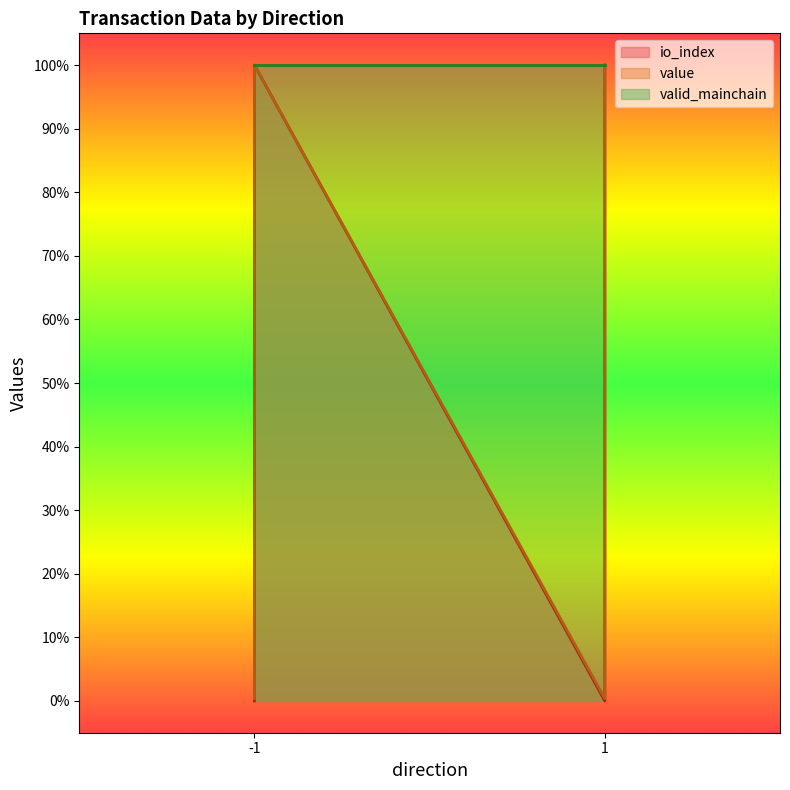

Which series has the largest range (max minus min)?

io_index